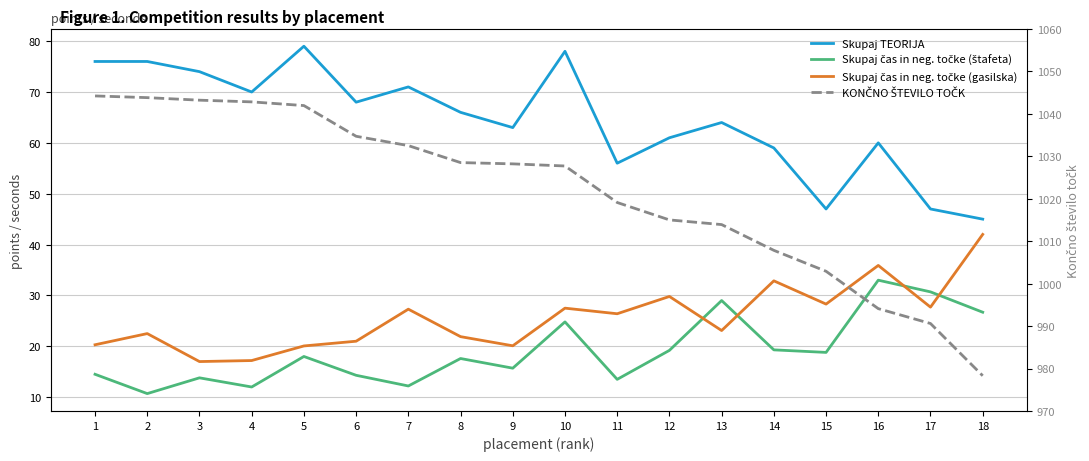

What value does the KONČNO ŠTEVILO TOČK series have at 12?

1015.0